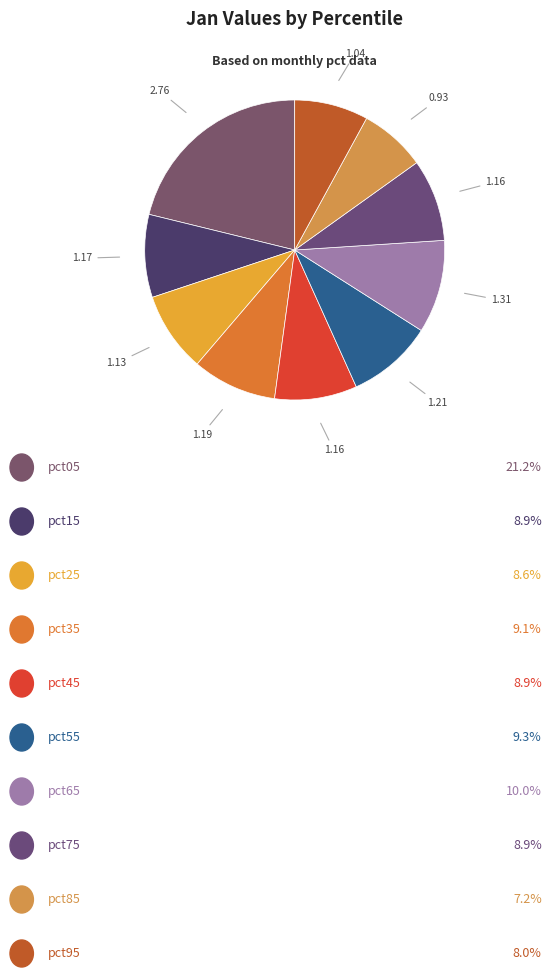

Count the number of slices in the pie.

10